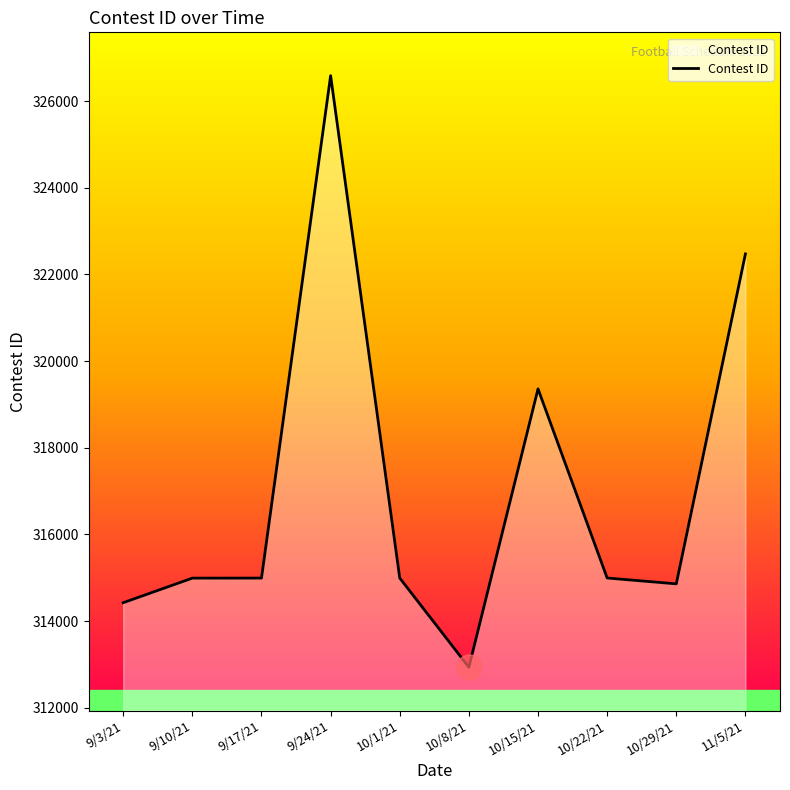

At which label does the data first exceed 314993?

9/24/21